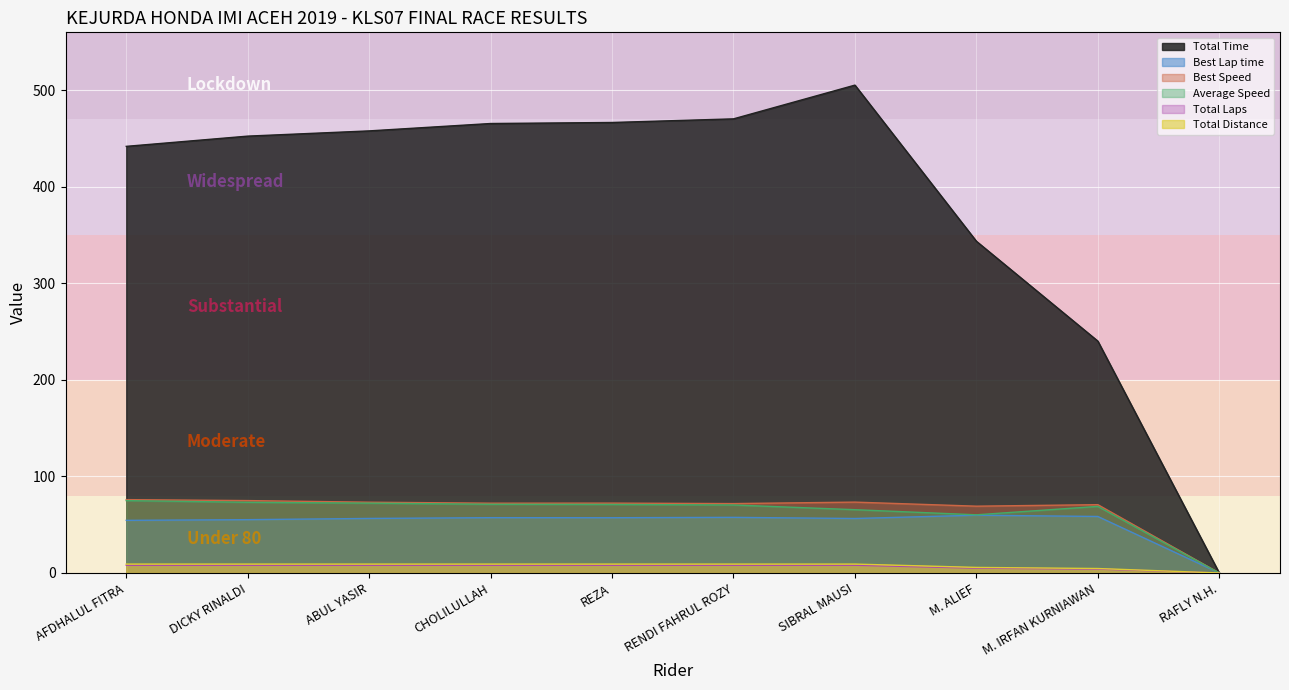

How many values in the Average Speed series are below 70?

4